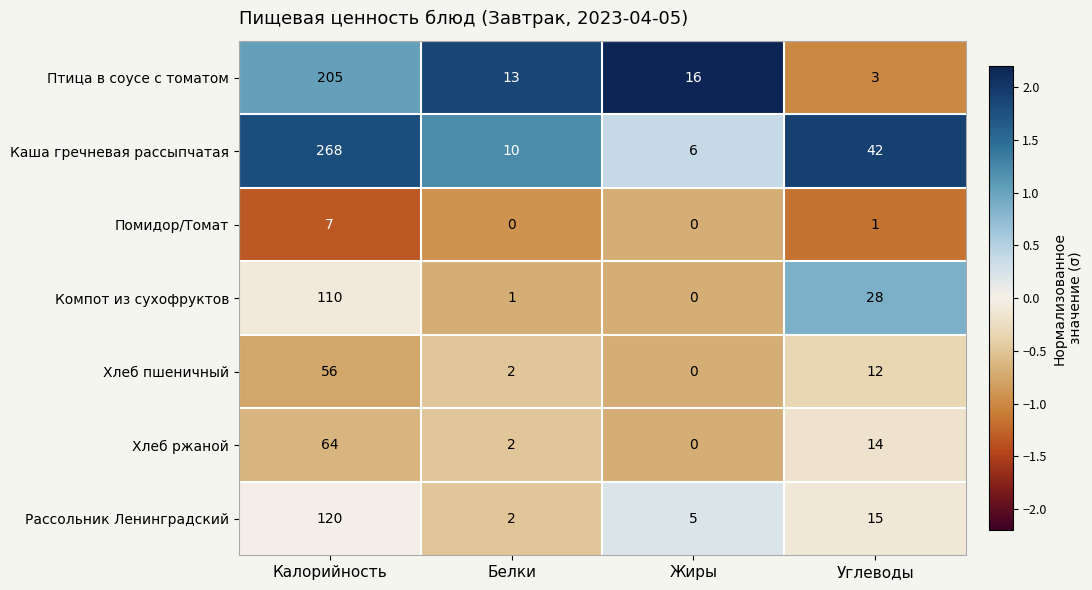

What is the sum of the Каша гречневая рассыпчатая values at Калорийность and Углеводы?

310